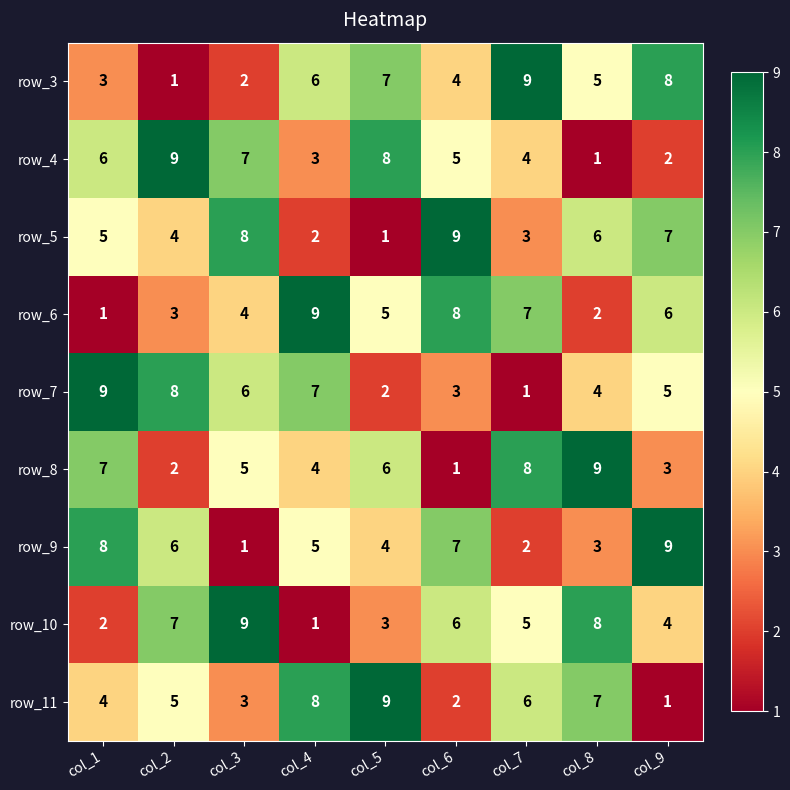

Where does the row_4 series first go above 5?

col_1